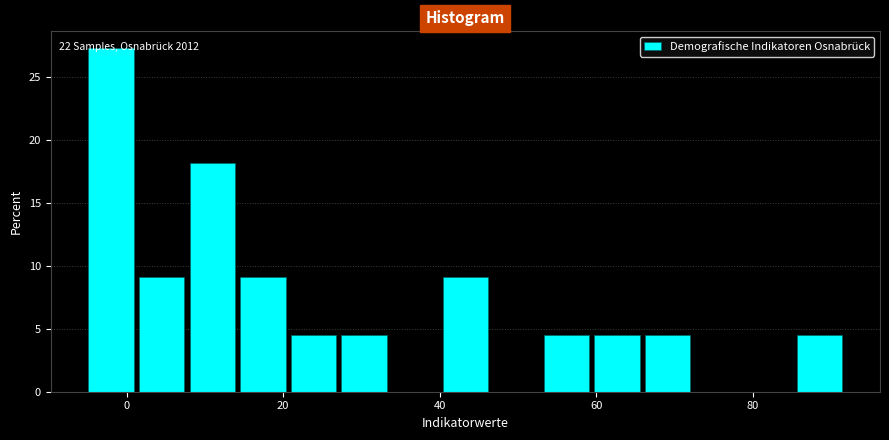

Around what value on the x-axis is the tallest bar? Give the approximate position of its centre, as read against the axis.

-2